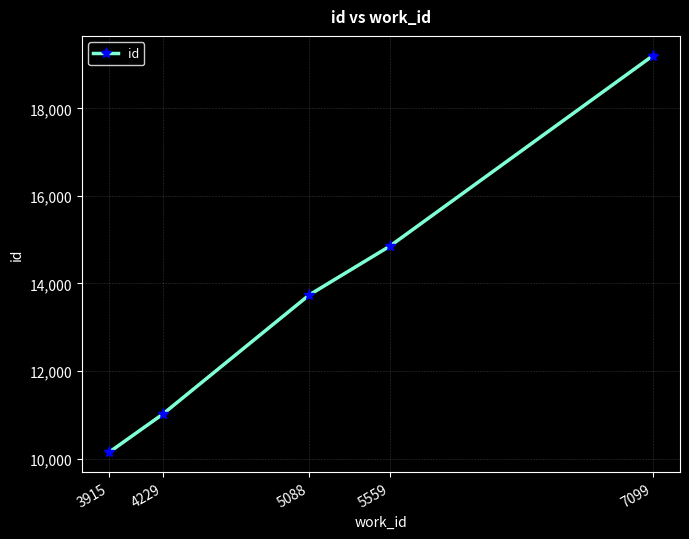

What is the greatest value displayed?

19203